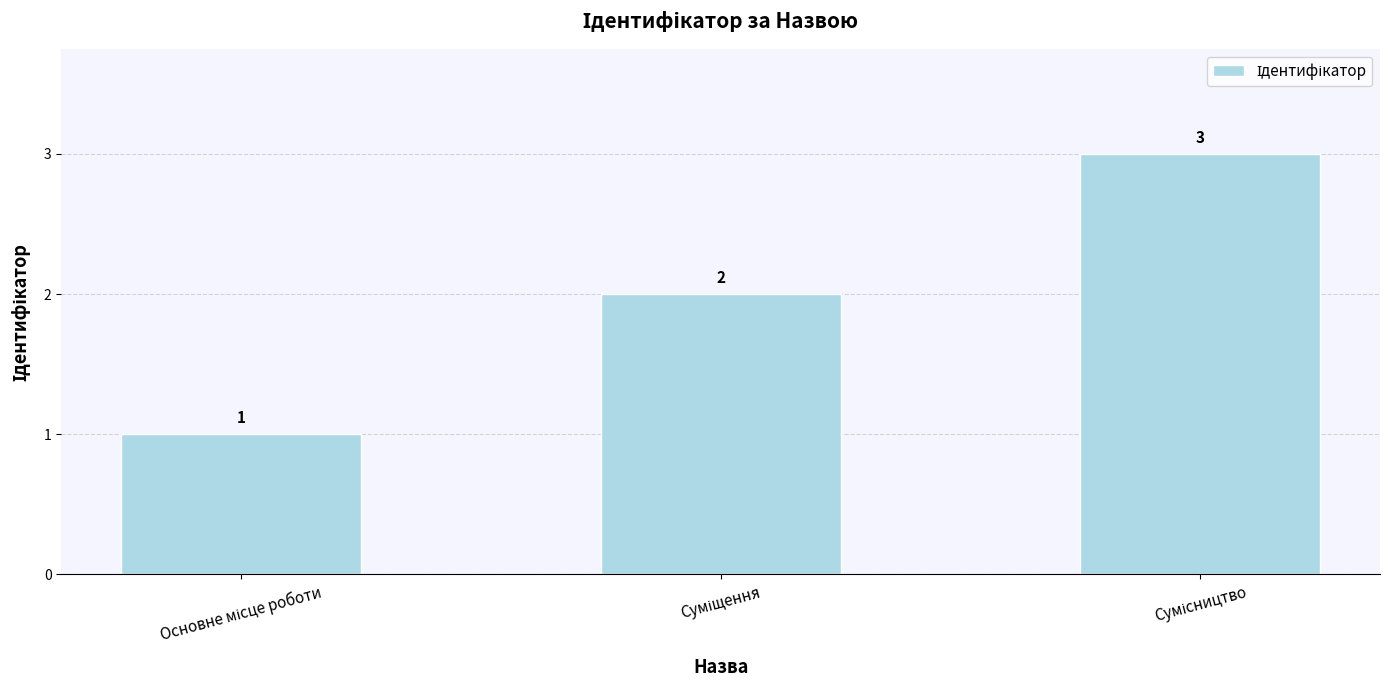

What is the maximum value shown in the chart?

3